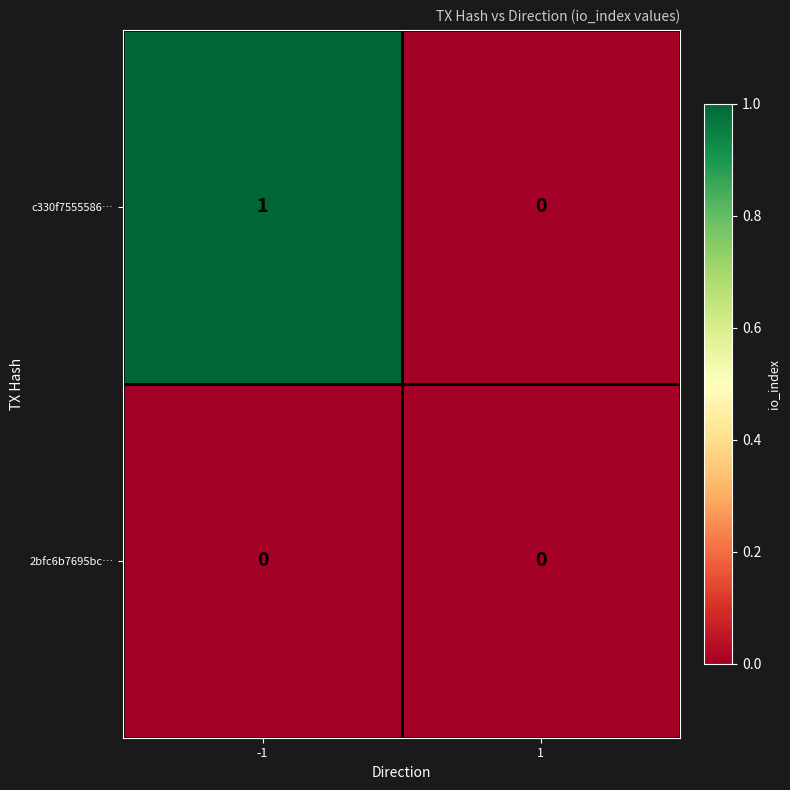

How many series are shown in this chart?

2